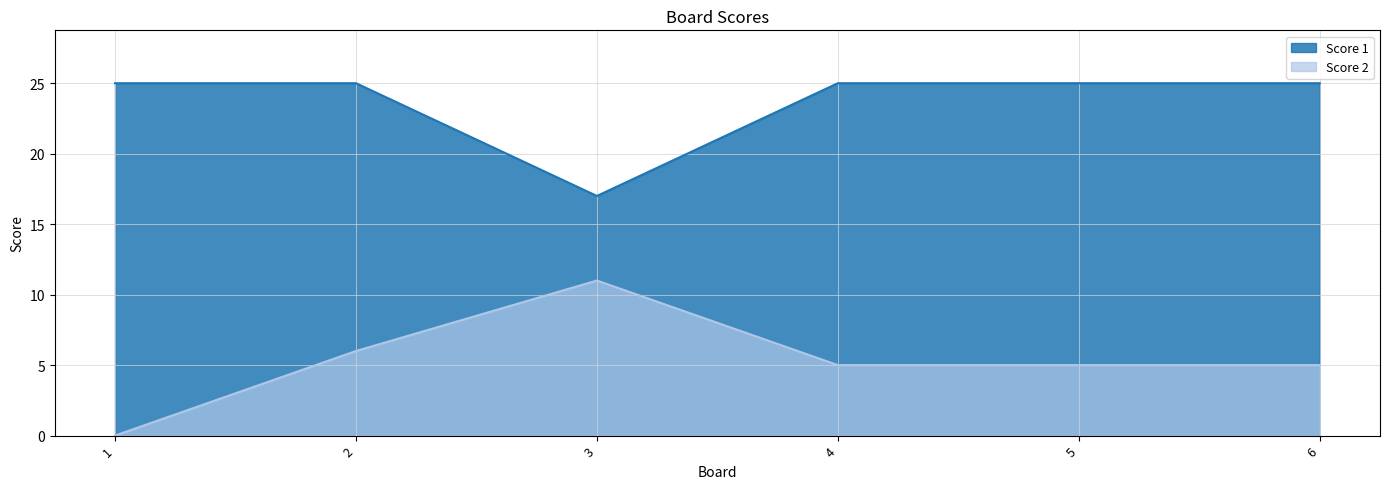

How many lines are shown in the chart?

2